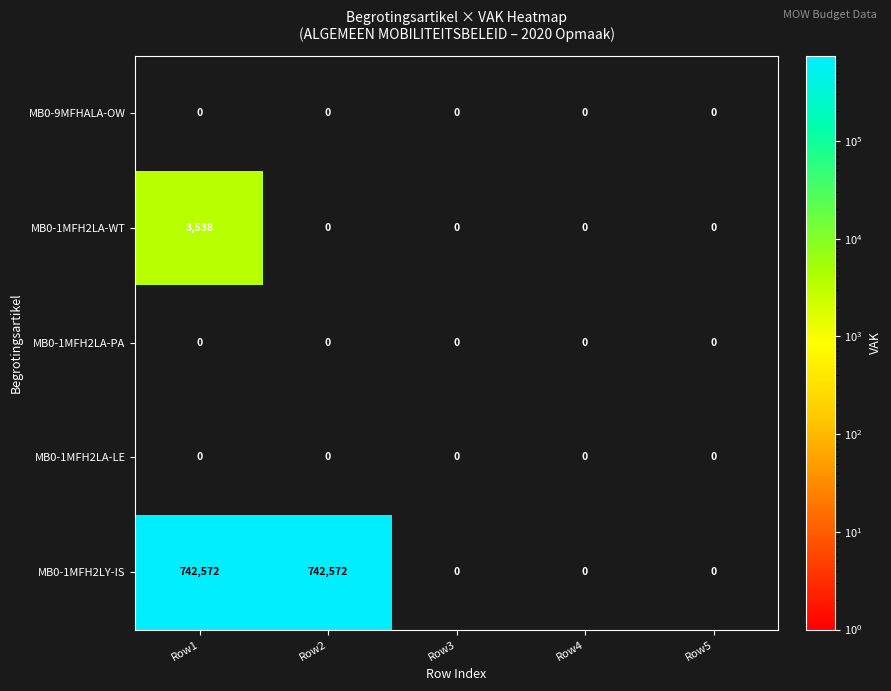

Is it true that MB0-1MFH2LY-IS equals 445709 at Row1?

False